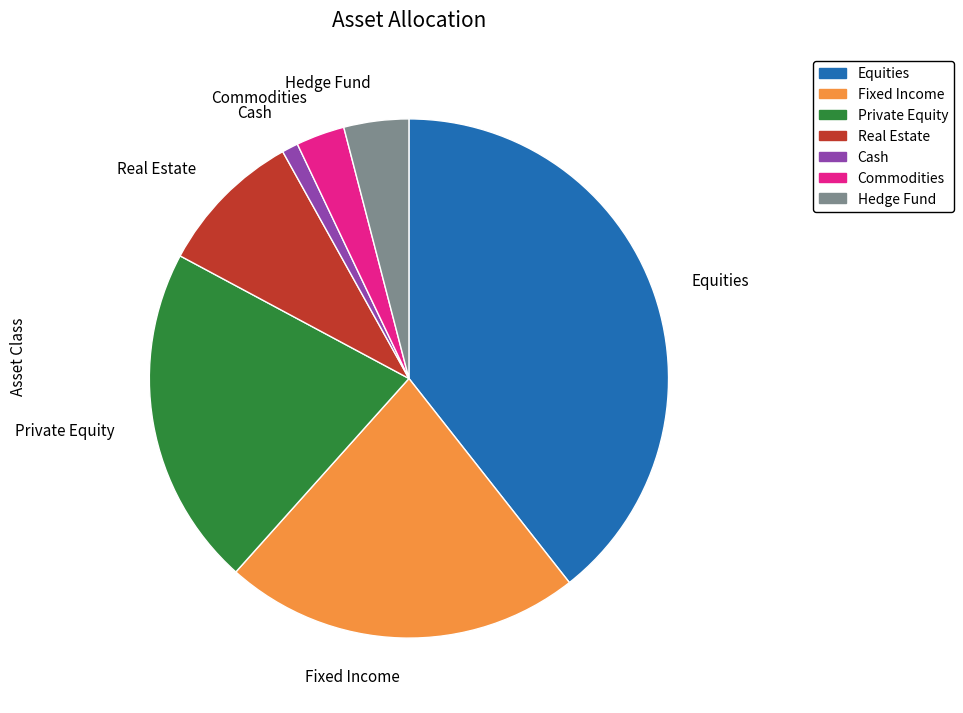

Is it true that Equities is 53% of the pie?

False